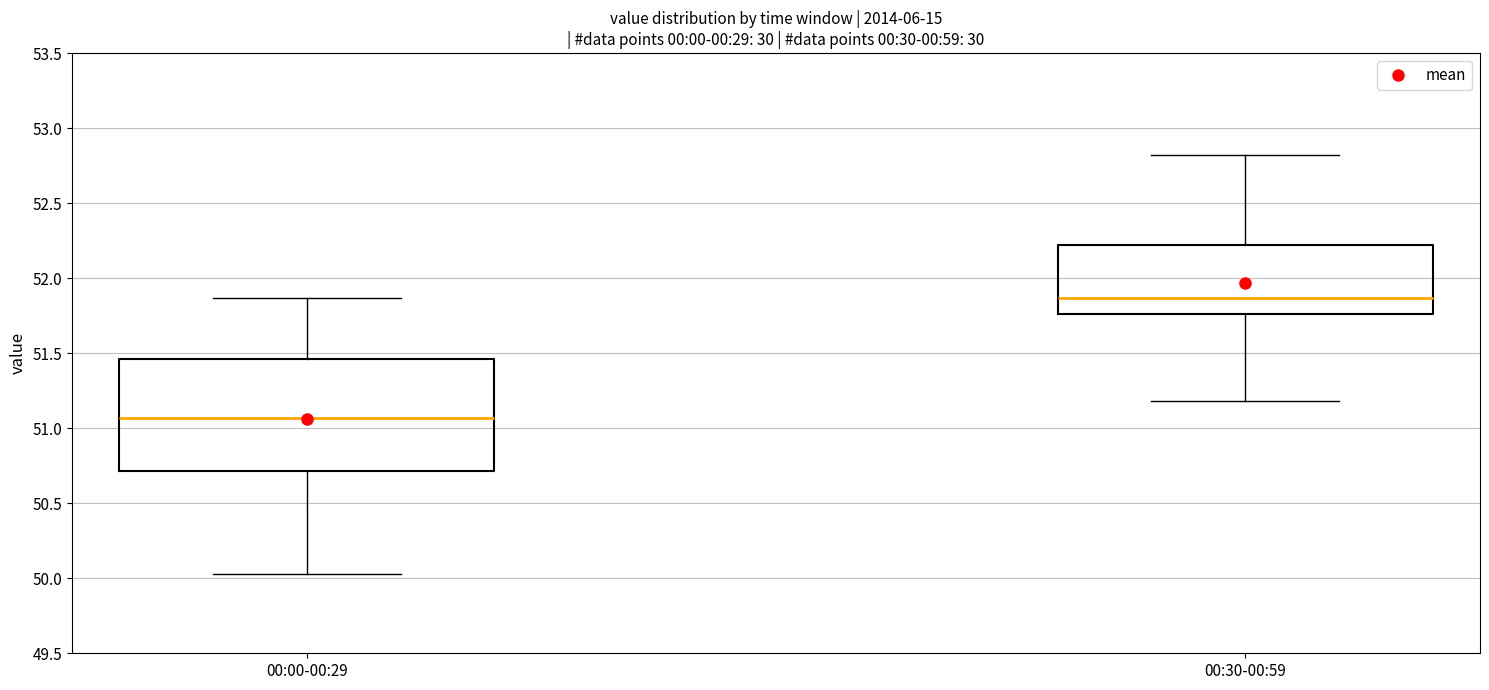

Which box has the lowest median line?

00:00-00:29